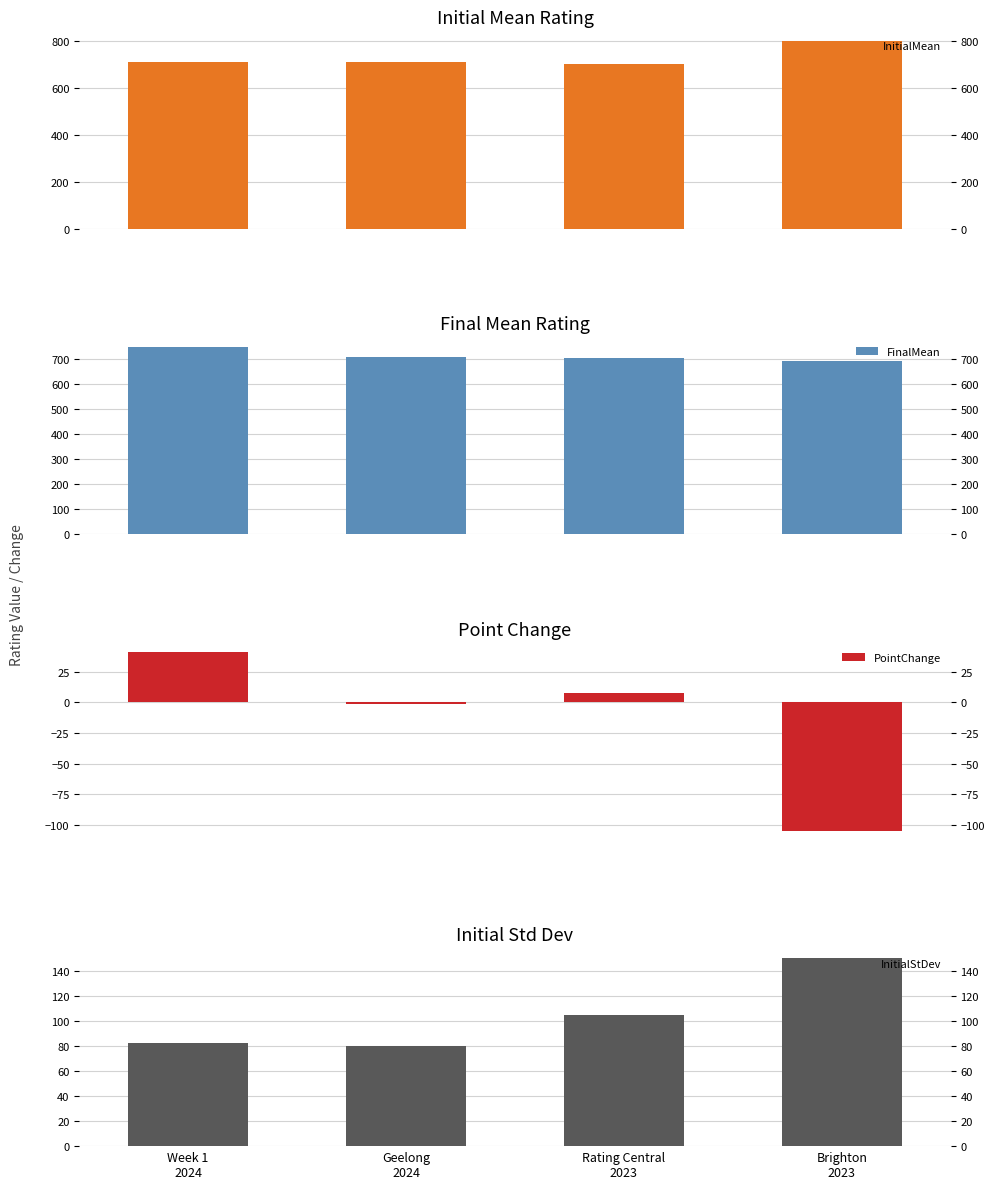

What are all the series names shown in the legend?

InitialMean, FinalMean, PointChange, InitialStDev